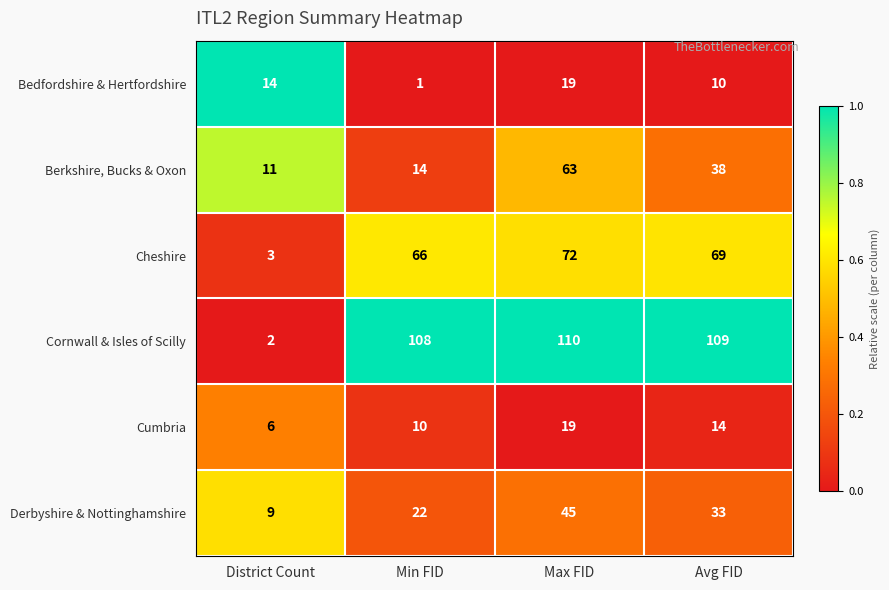

Which category has the lowest value in the Derbyshire & Nottinghamshire series?

District Count